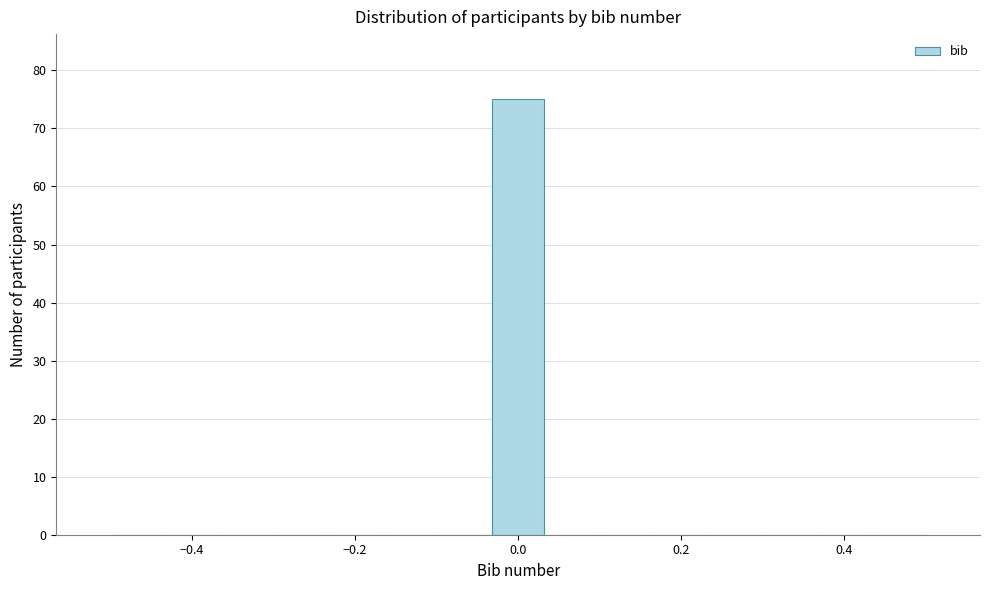

Around what value on the x-axis is the tallest bar? Give the approximate position of its centre, as read against the axis.

0.00